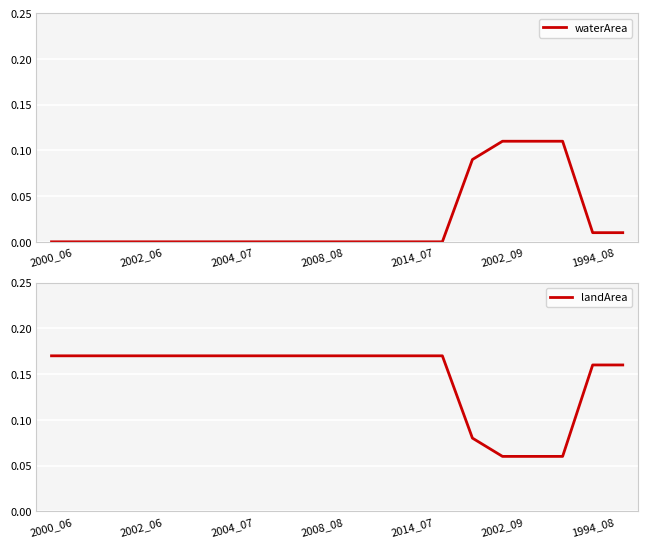

At how many categories does at least one series exceed 0?

20